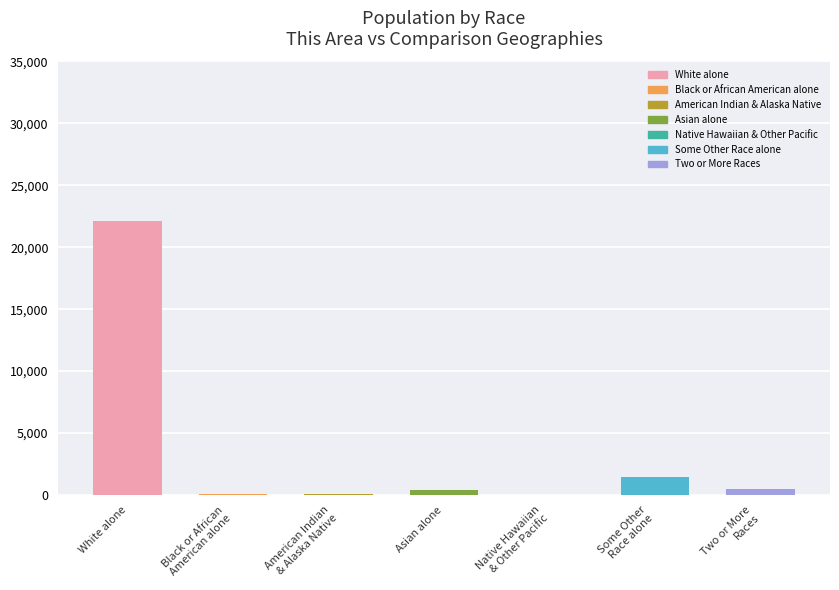

Between Two or More
Races and American Indian
& Alaska Native, which is larger?

Two or More
Races